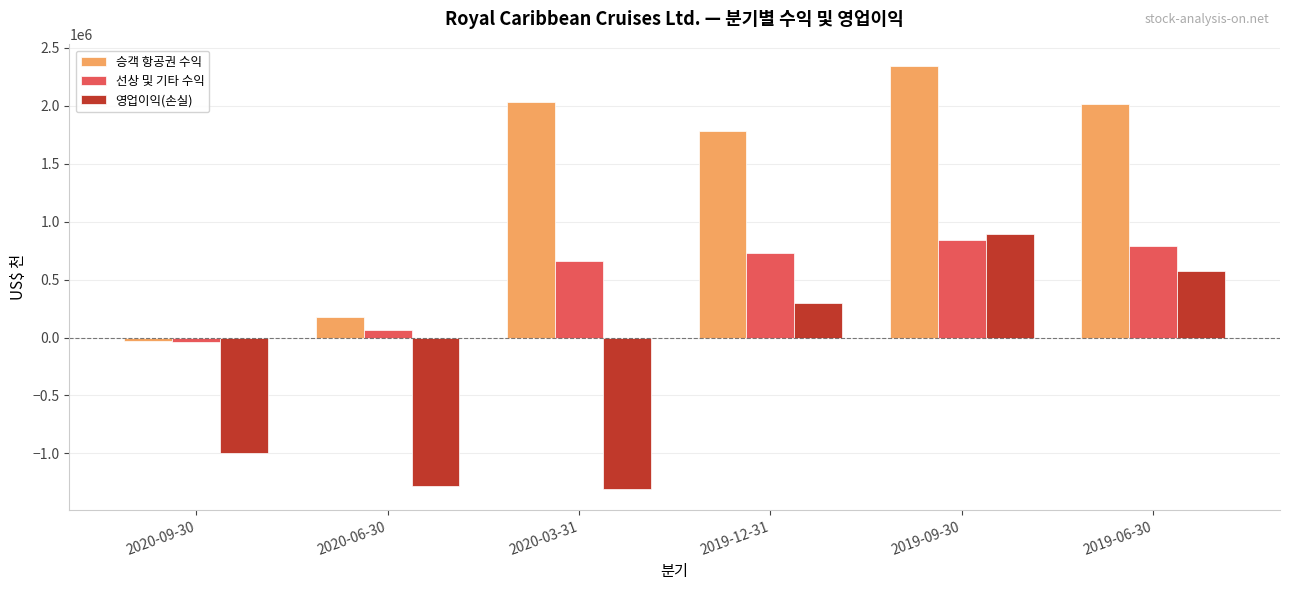

At which label is 승객 항공권 수익 closest to 1155545?

2019-12-31